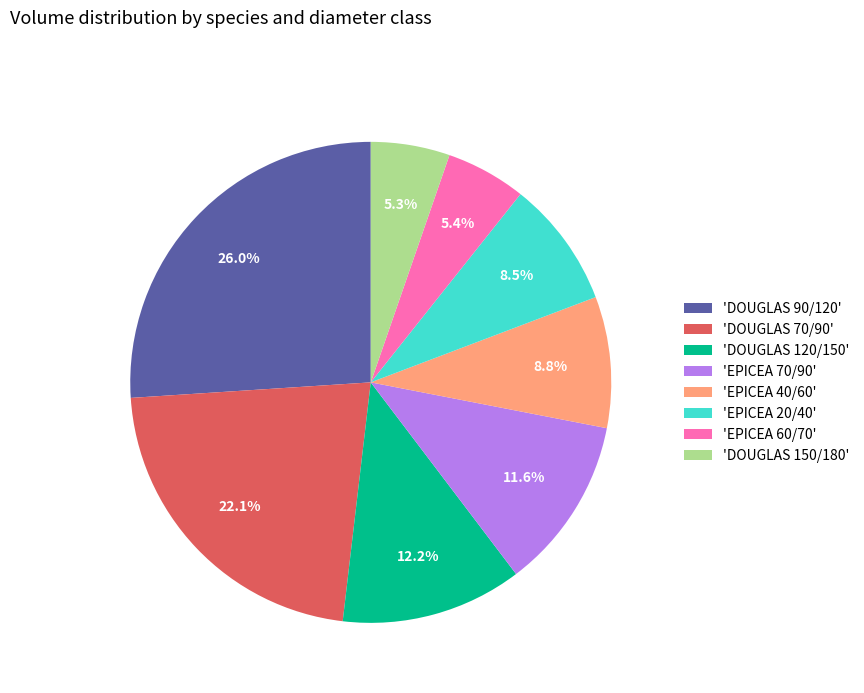

How much of the chart is everything except 'DOUGLAS 120/150'?

87.8%